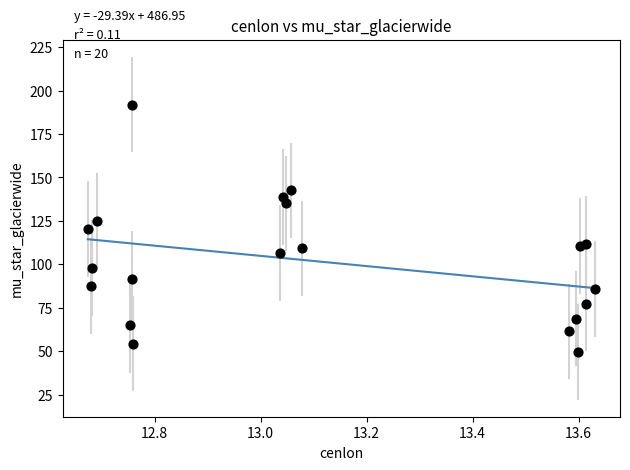

What is the range of Y values (max minus min)?

142.4